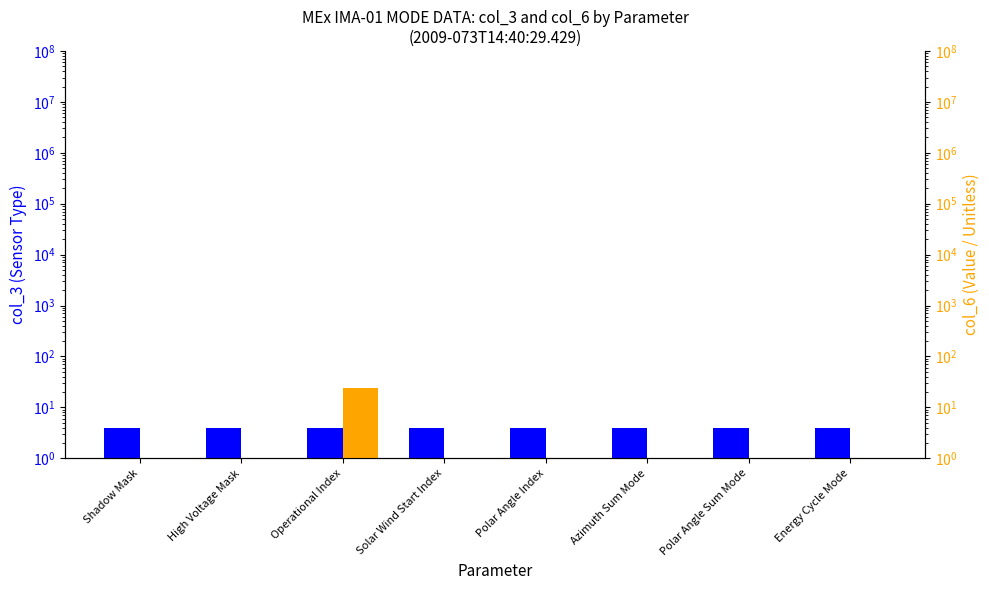

At which label does col_3 (Sensor Type) reach its peak?

Shadow Mask